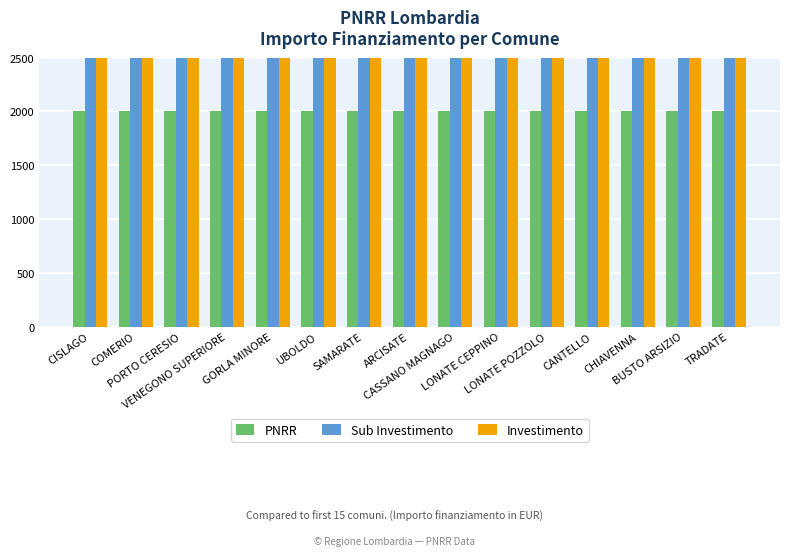

Rank the series at GORLA MINORE from highest to lowest value.

Sub Investimento, Investimento, PNRR